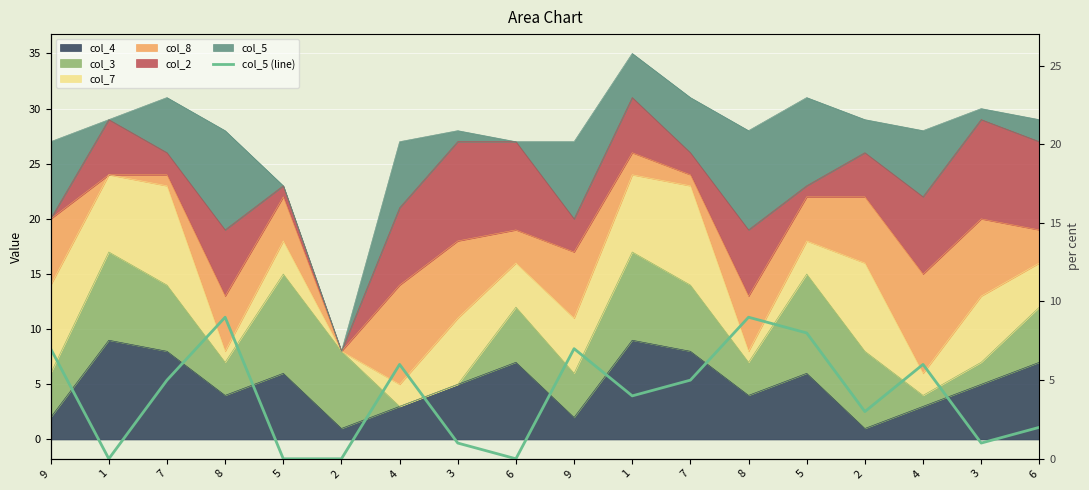

Which category has the lowest value across all series?

1